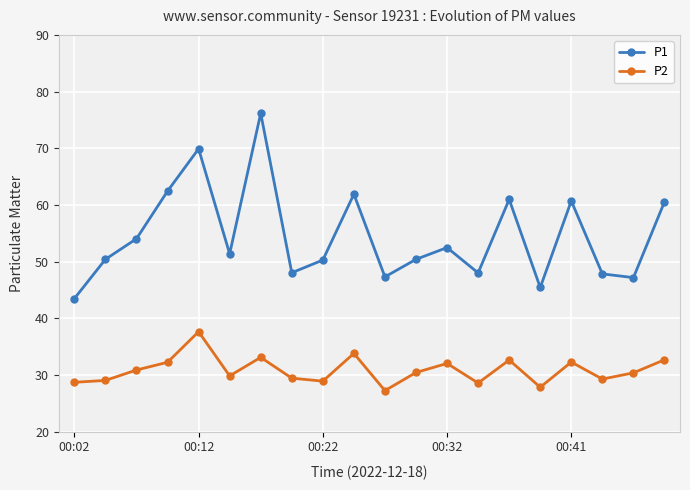

In P1, how many points are lower than both neighbors (excluding endpoints)?

6